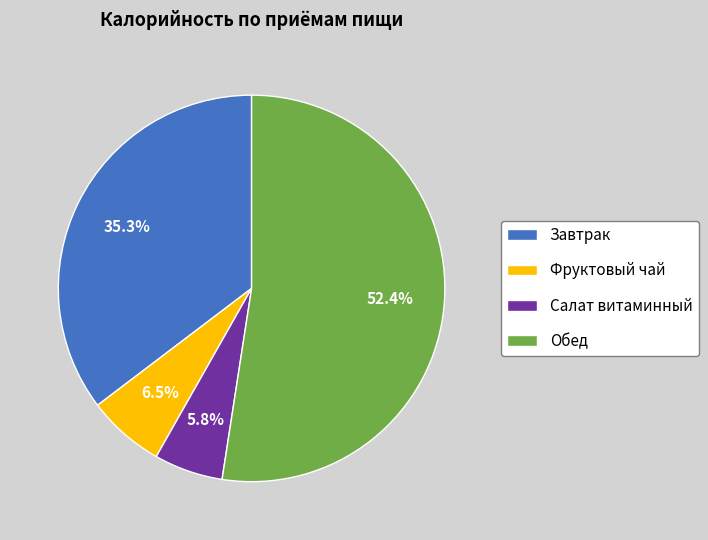

Which category has the smallest portion of the pie?

Салат витаминный